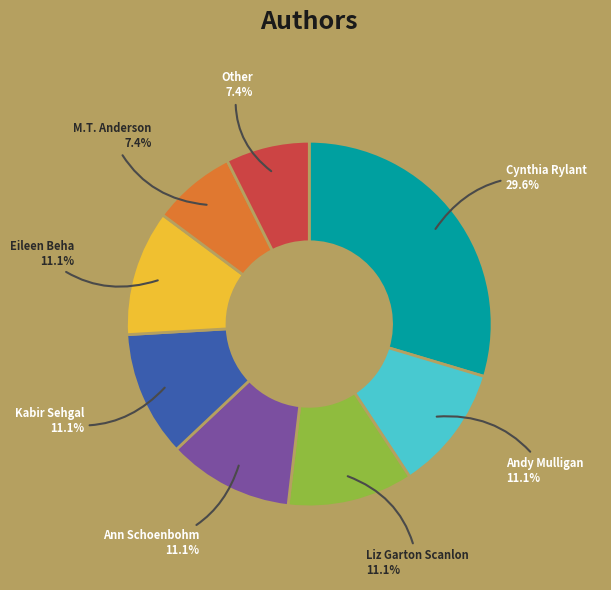

Is there a majority slice in this chart?

No